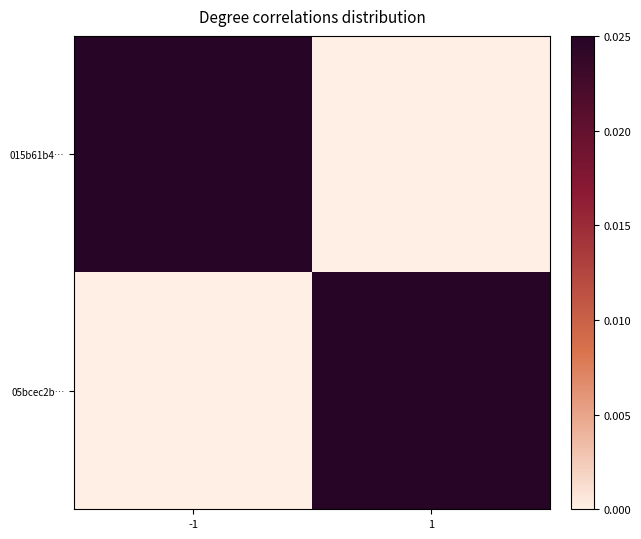

At how many categories does at least one series exceed 0?

2